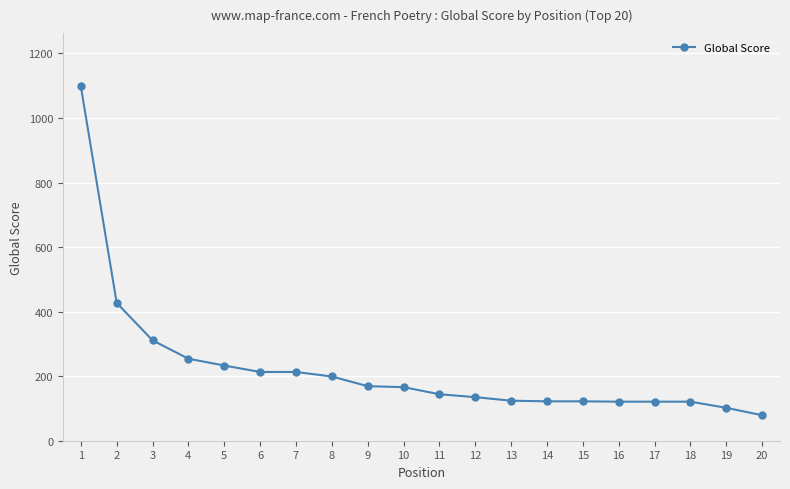

What is the value of the 14th point from the left?

122